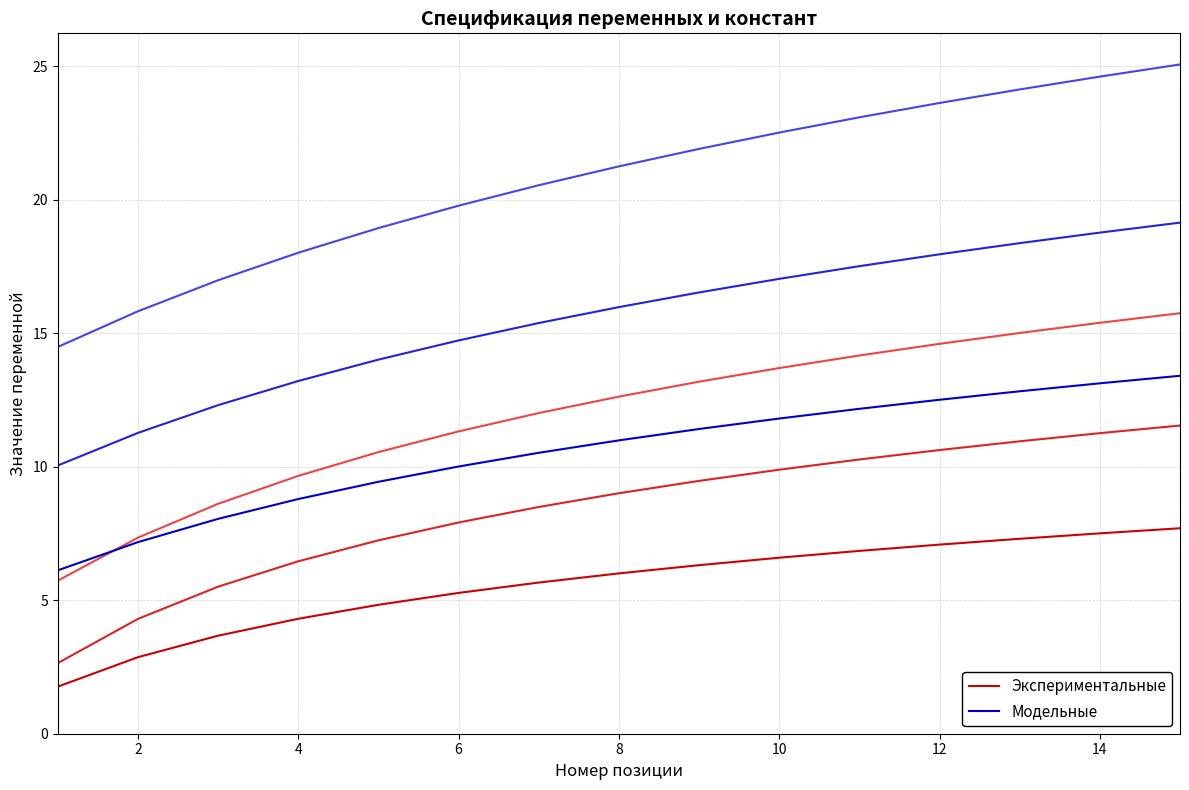

True or false: Экспериментальные and Модельные intersect in this chart.

False